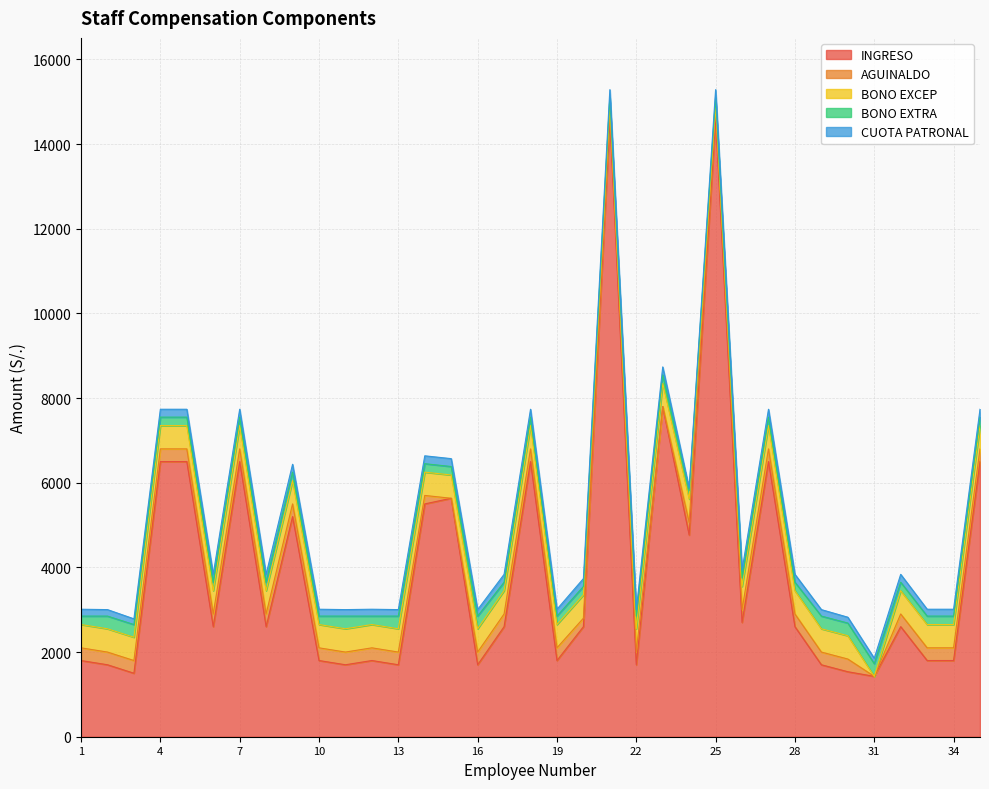

How many lines are shown in the chart?

5